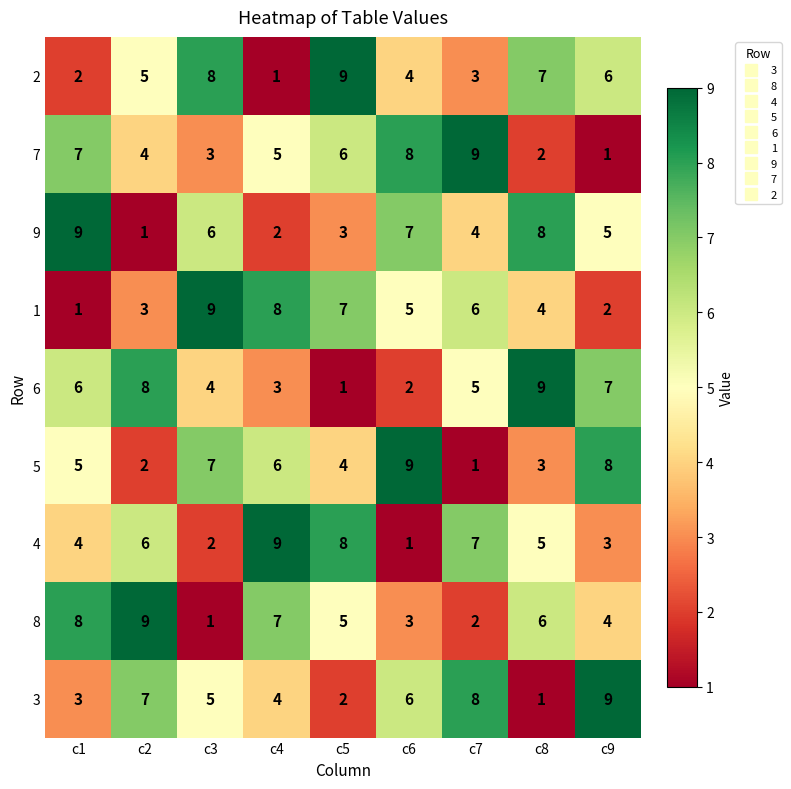

What is the sum of all 2 values?

45